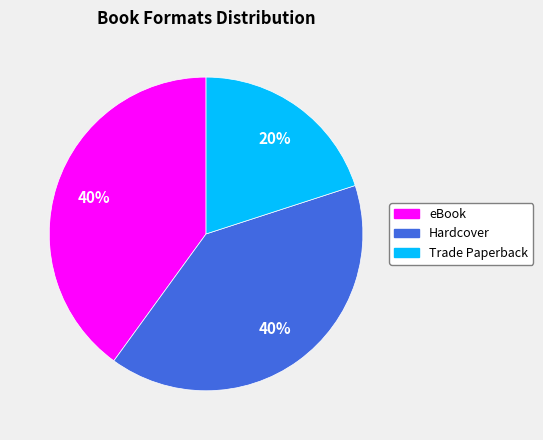

Count the number of slices in the pie.

3